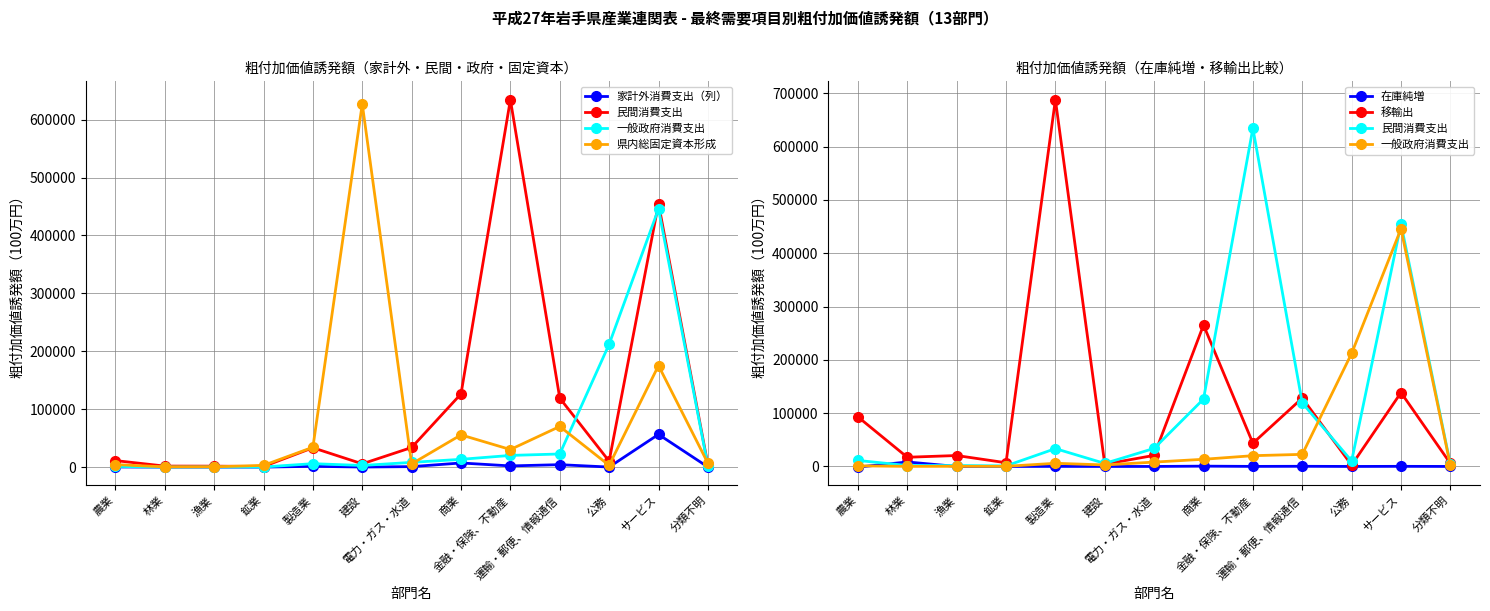

True or false: 家計外消費支出（列） has a value of 1918 at 運輸・郵便、情報通信.

False